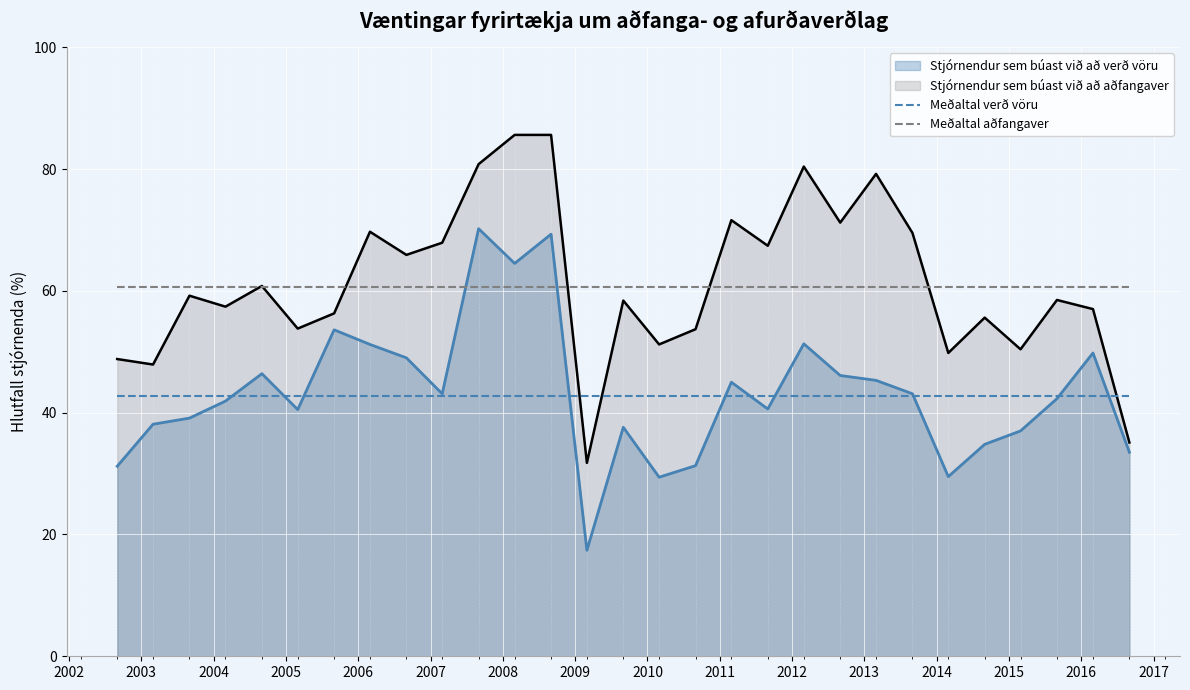

Which series has the largest range (max minus min)?

Stjórnendur sem búast við að aðfangaver